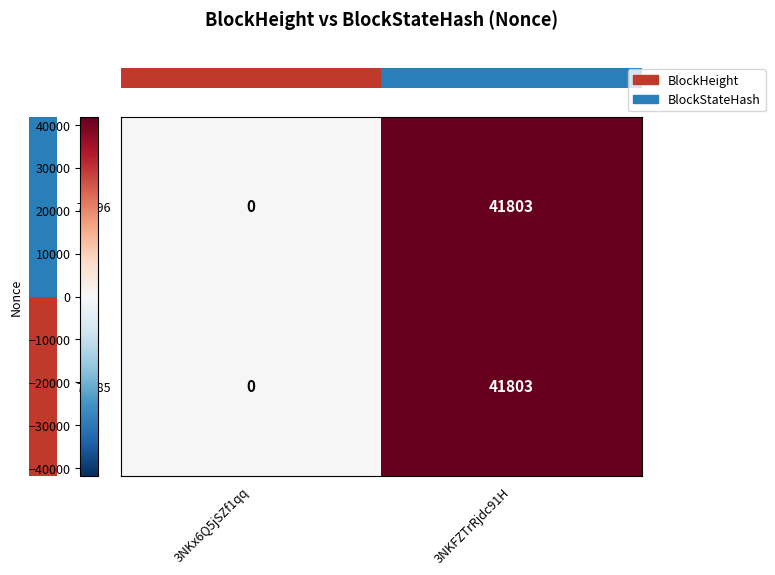

Is it true that 79785 equals 41803 at 3NKFZTrRjdc91H?

True